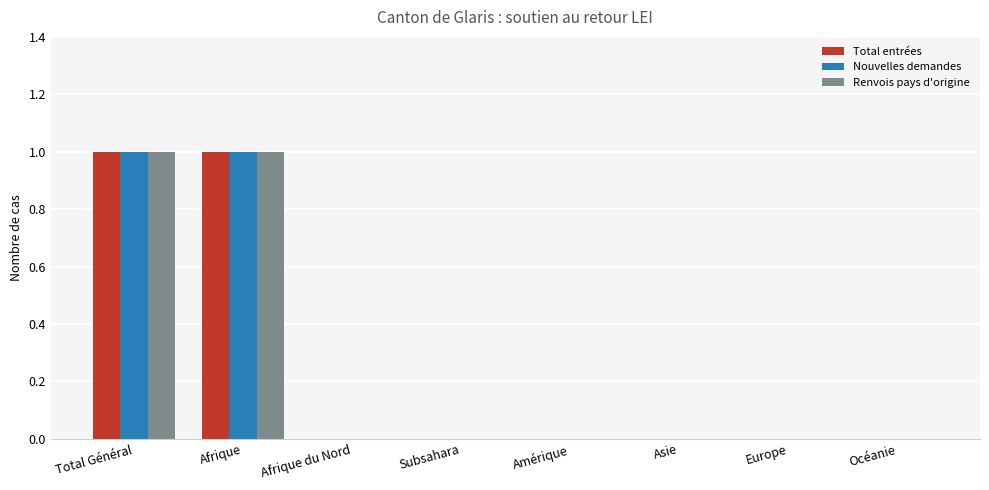

The Renvois pays d'origine series shows 1 at Afrique. True or false?

True